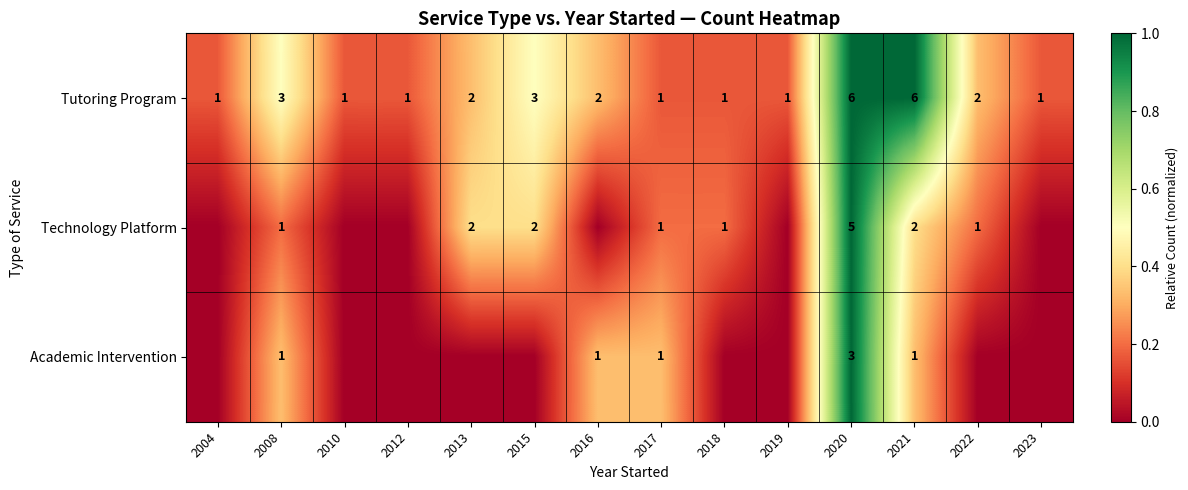

At which category is the sum across all series the highest?

2020